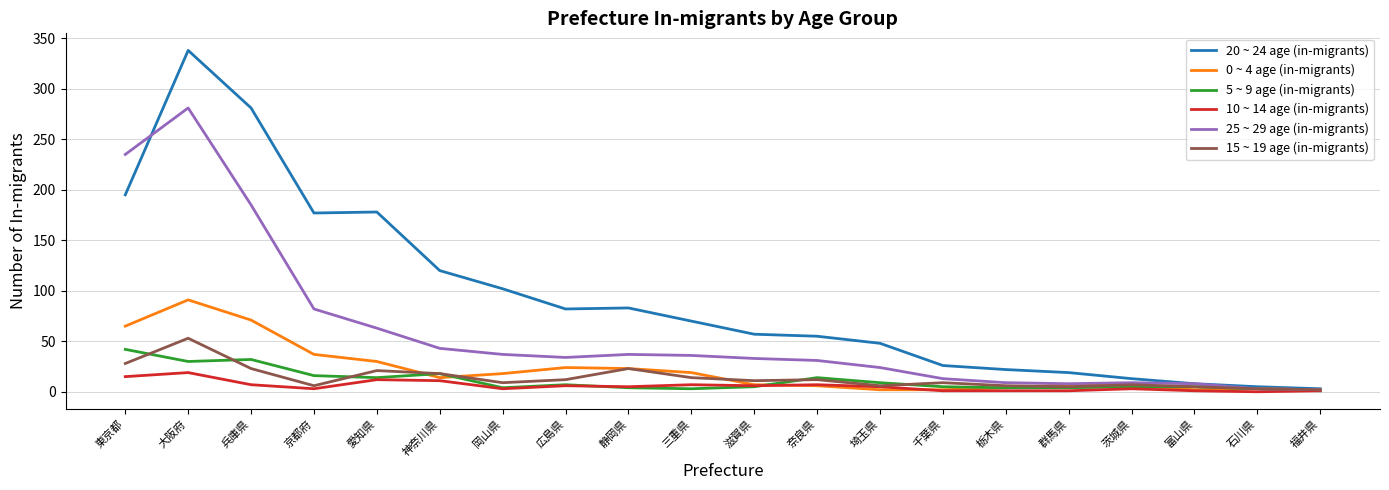

What are all the series names shown in the legend?

20 ~ 24 age (in-migrants), 0 ~ 4 age (in-migrants), 5 ~ 9 age (in-migrants), 10 ~ 14 age (in-migrants), 25 ~ 29 age (in-migrants), 15 ~ 19 age (in-migrants)